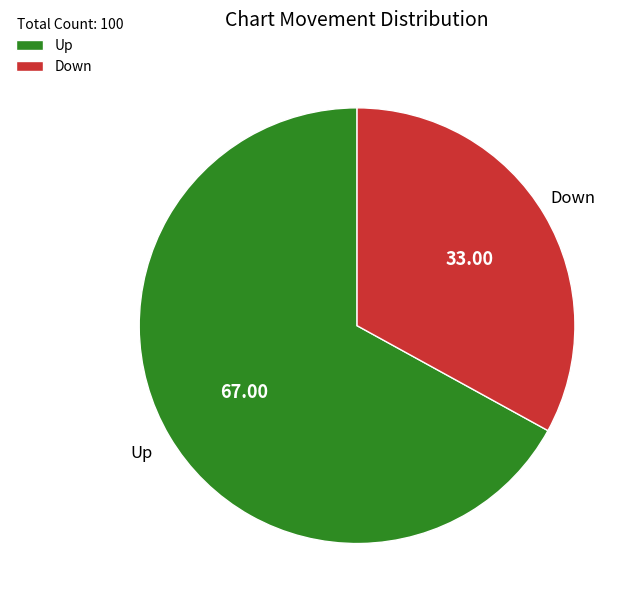

How many segments does this pie chart have?

2